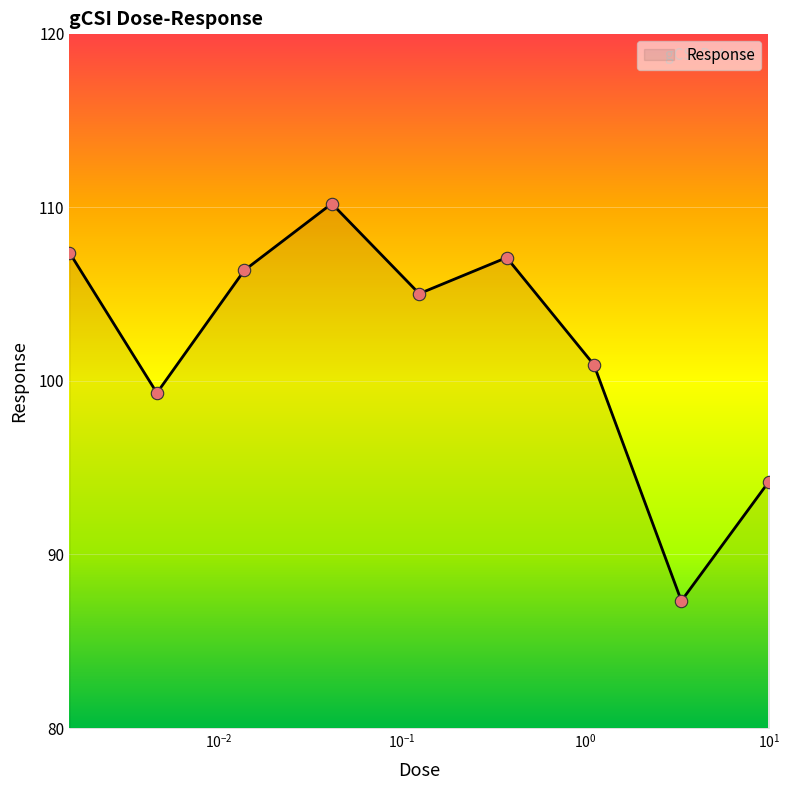

What is the smallest value displayed?

87.3